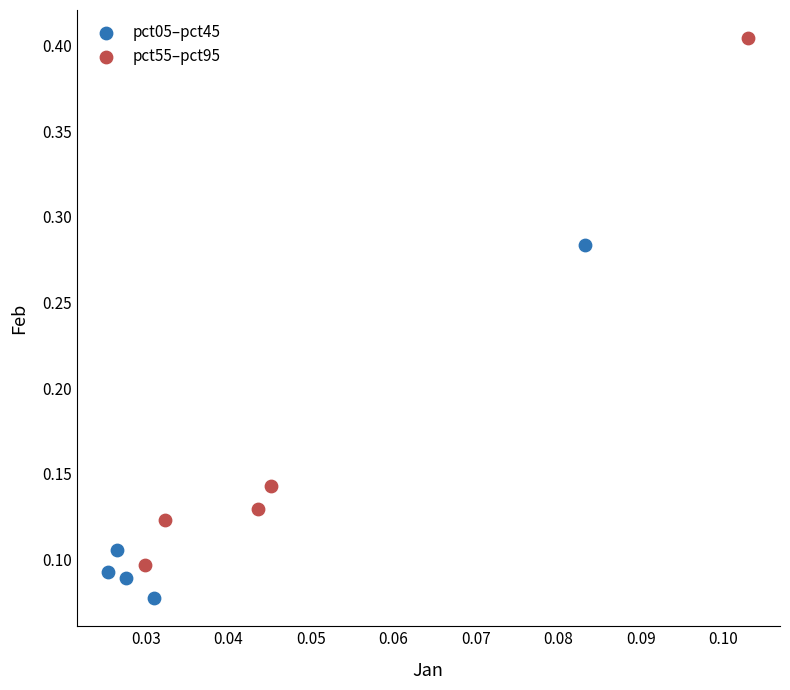

Which series reaches the minimum Y coordinate?

pct05–pct45